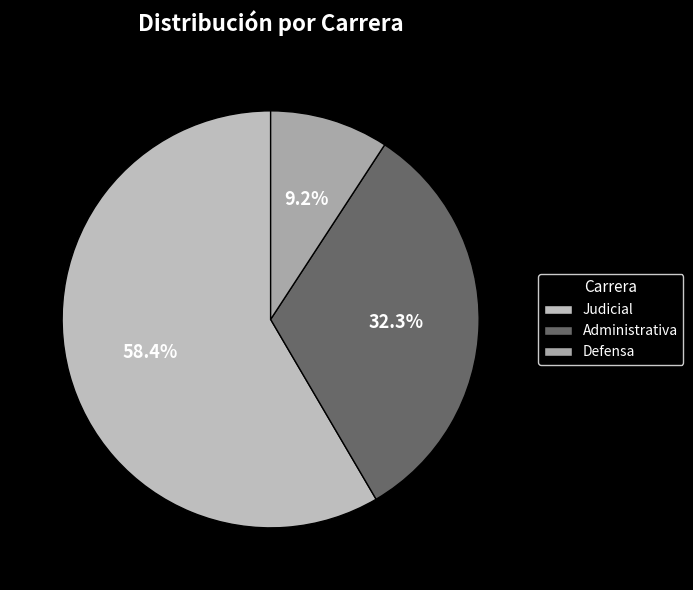

To the nearest percent, what portion does Judicial represent?

58%